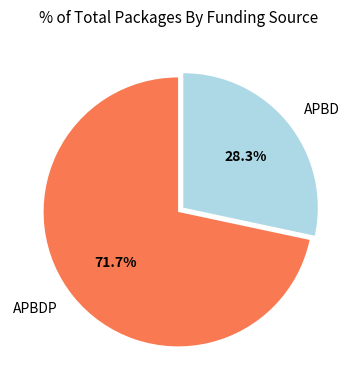

Rank the categories by value from highest to lowest.

APBDP, APBD